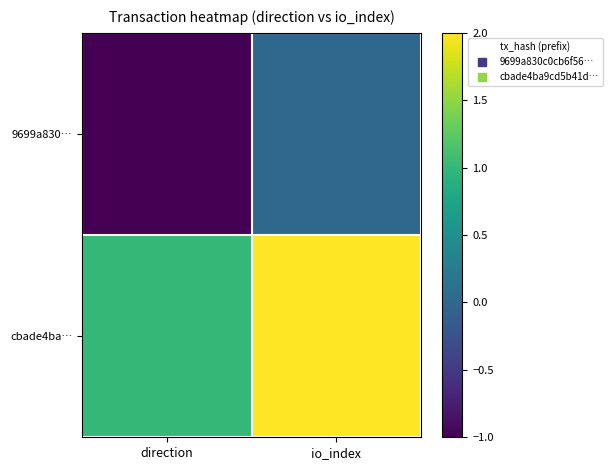

Which series has the widest spread of values?

9699a830…